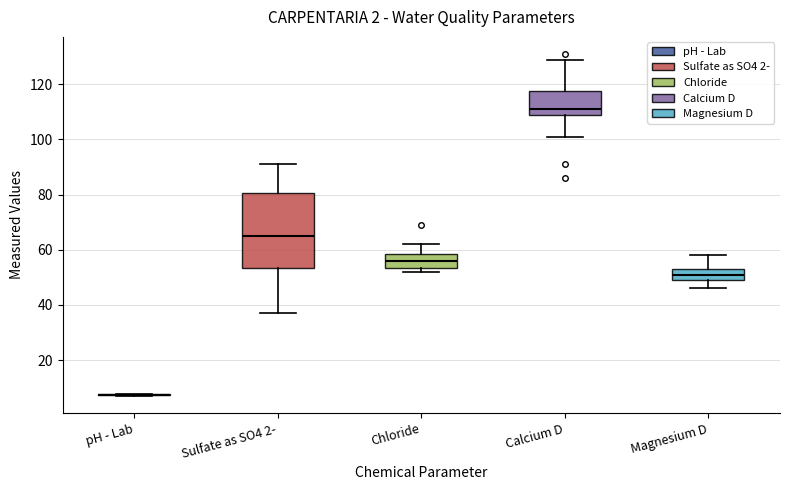

Where does the lower whisker of the box for Magnesium D end on the y-axis? The values are not printed on the chart, so give them approximately, as read against the axis.

46